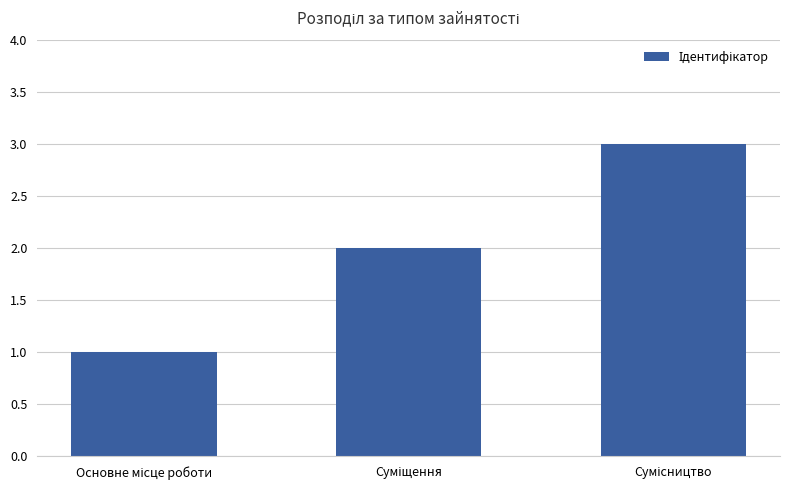

Count the number of data series in this chart.

1